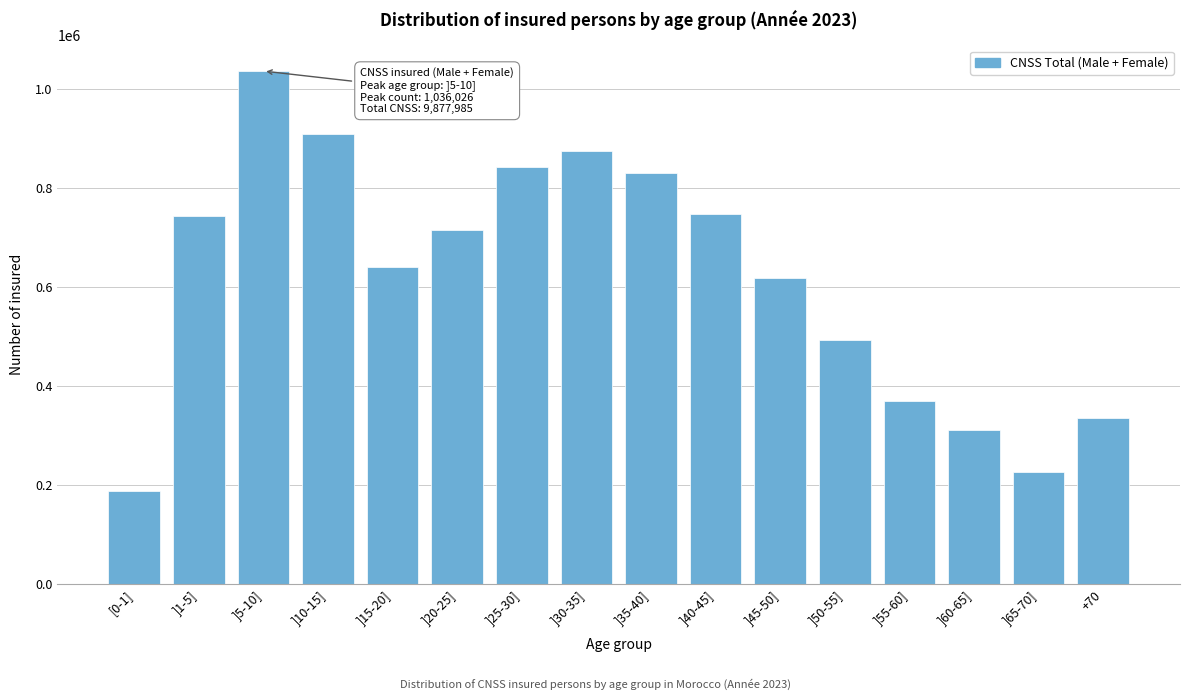

Read the value at ]1-5].

744105